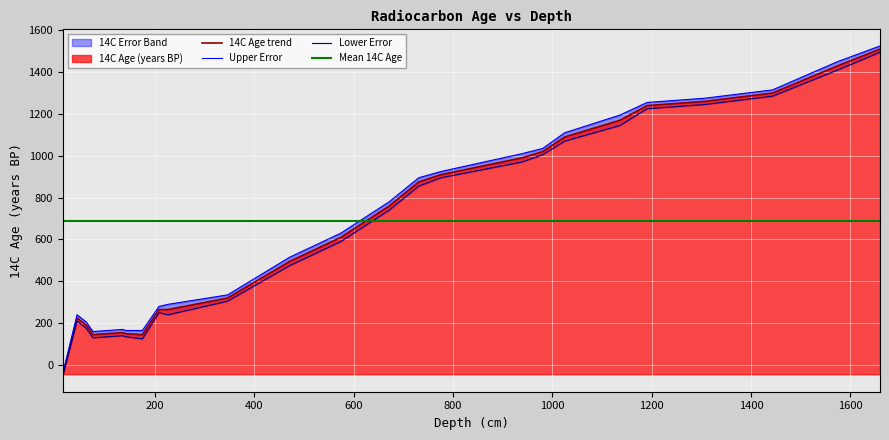

What is the lowest value of the 14C Age trend series?

-44